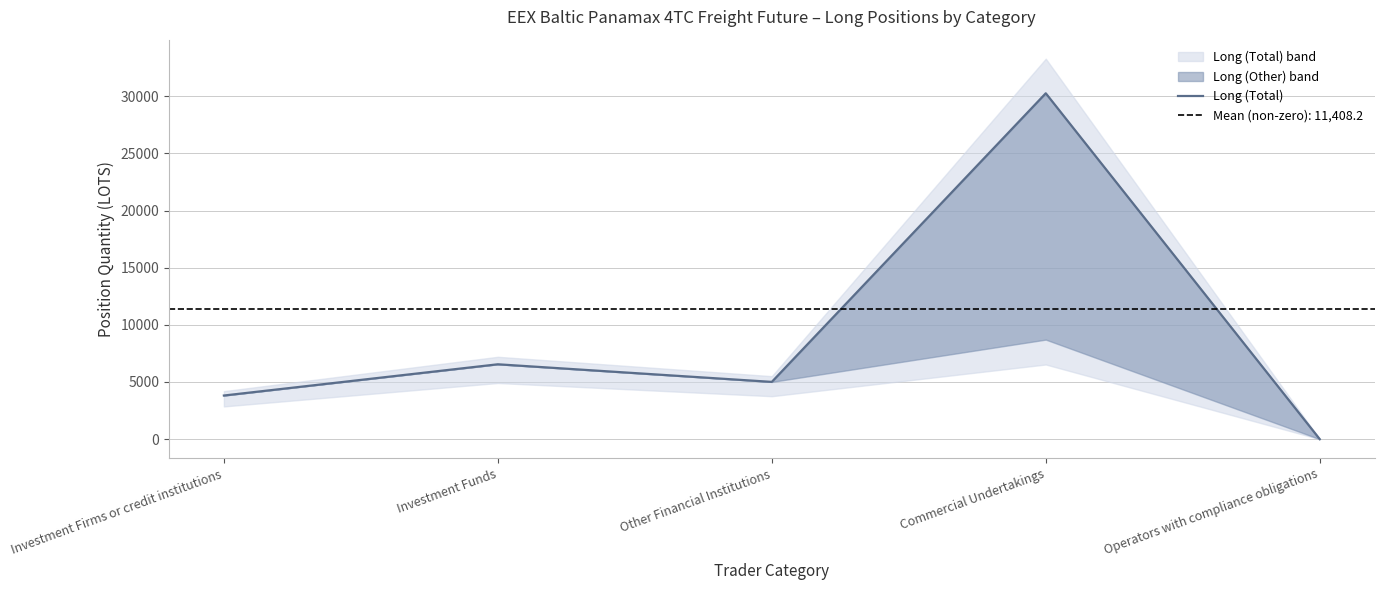

Approximately how many times larger is the value at Investment Funds compared to Other Financial Institutions?

1.3